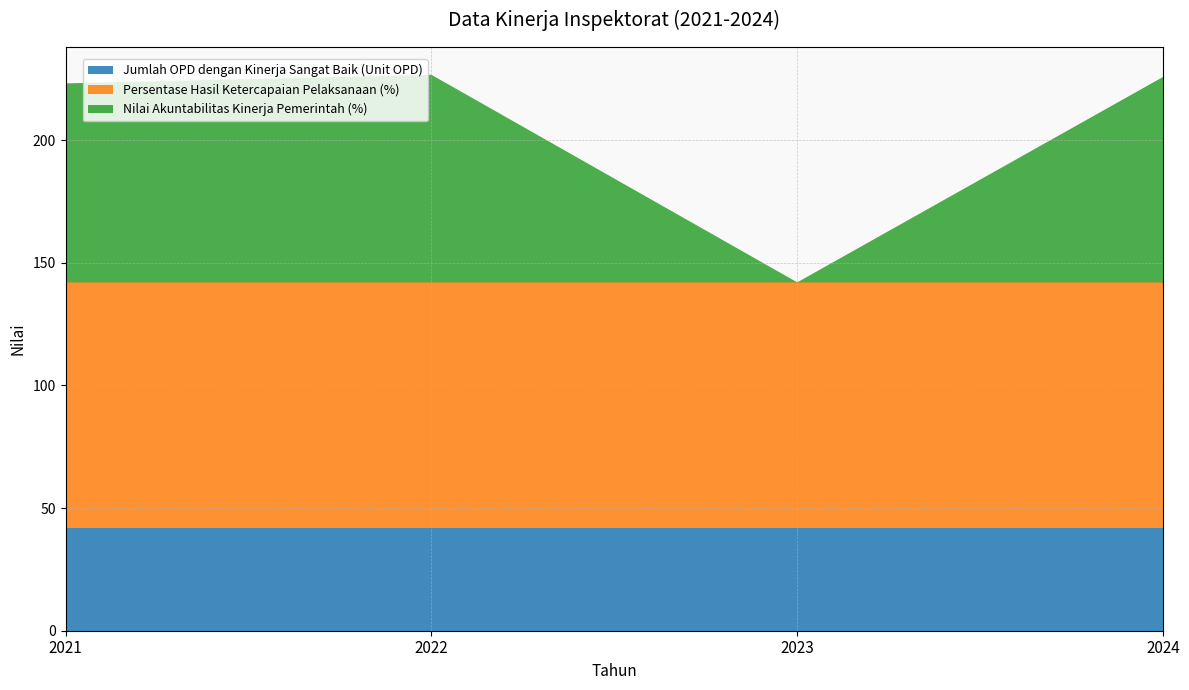

Reading left to right, list all the values displayed in this chart.

Jumlah OPD dengan Kinerja Sangat Baik (Unit OPD): 42.0	42.0	42.0	42.0
Persentase Hasil Ketercapaian Pelaksanaan (%): 100.0	100.0	100.0	100.0
Nilai Akuntabilitas Kinerja Pemerintah (%): 81.1	84.6	0.0	83.8